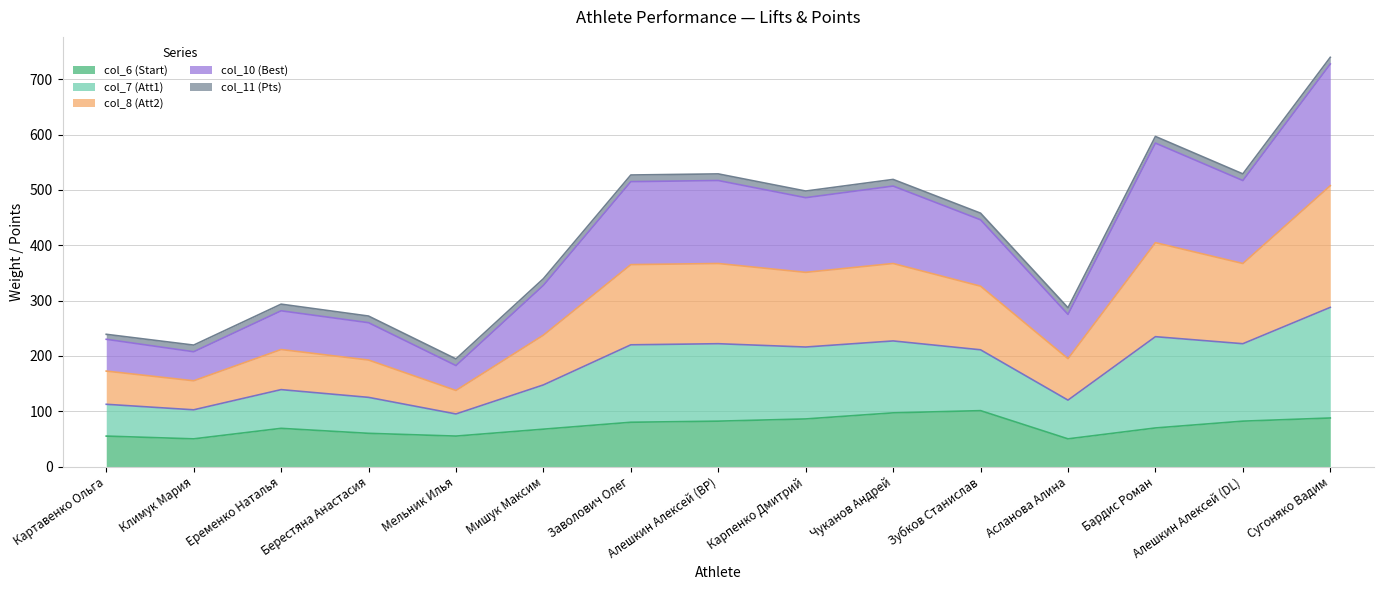

The col_6 (Start) series shows 173.1 at Зубков Станислав. True or false?

False